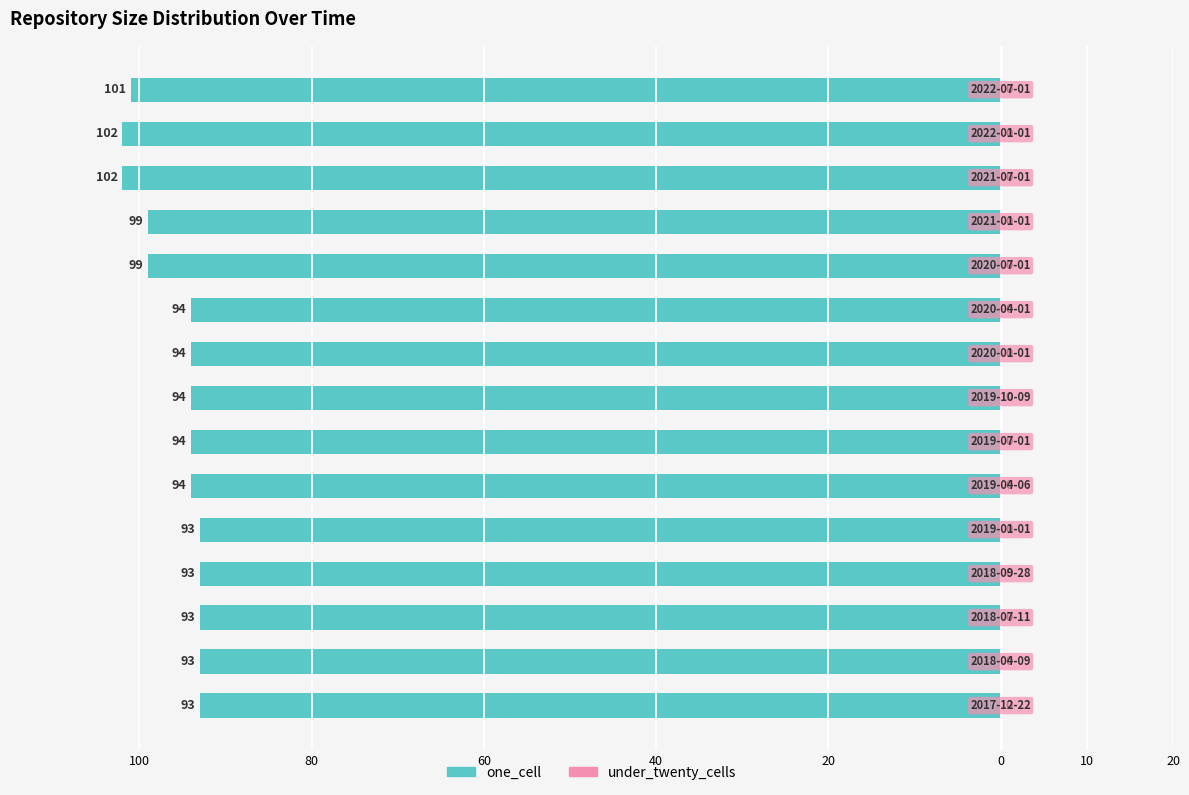

Are the bars horizontal?

Yes